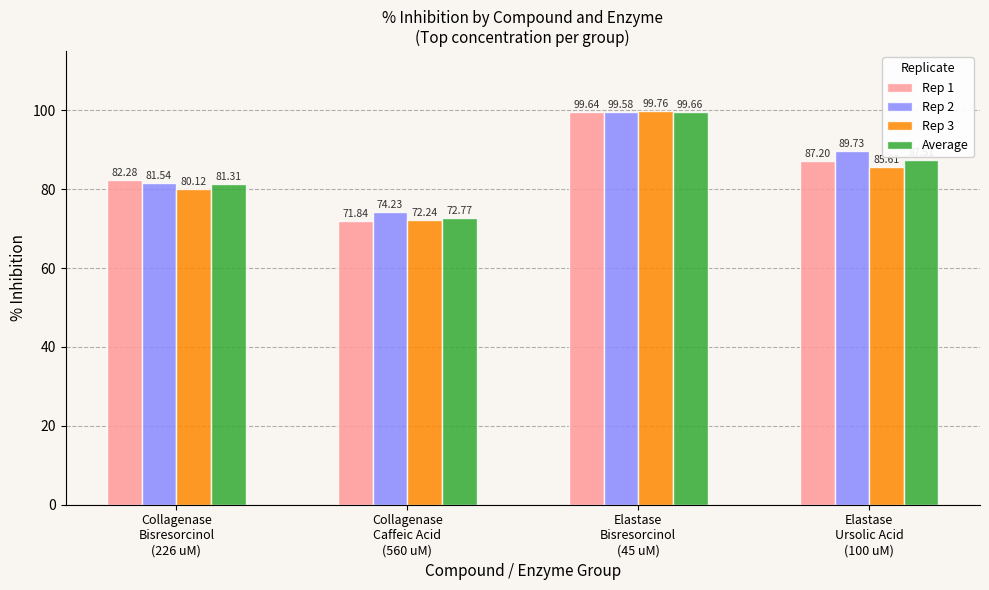

Reading left to right, what are all the values shown in this chart?

Rep 1: 82.3	71.8	99.6	87.2
Rep 2: 81.5	74.2	99.6	89.7
Rep 3: 80.1	72.2	99.8	85.6
Average: 81.3	72.8	99.7	87.5